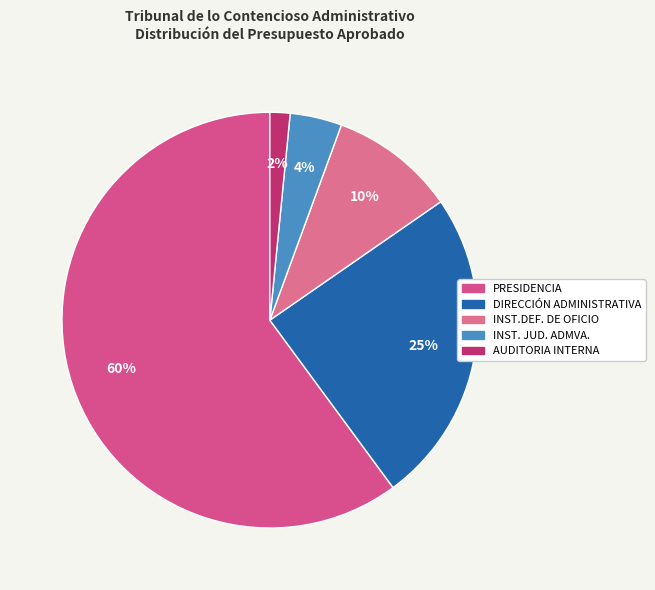

What portion of the pie excludes INST.DEF. DE OFICIO?

90.2%